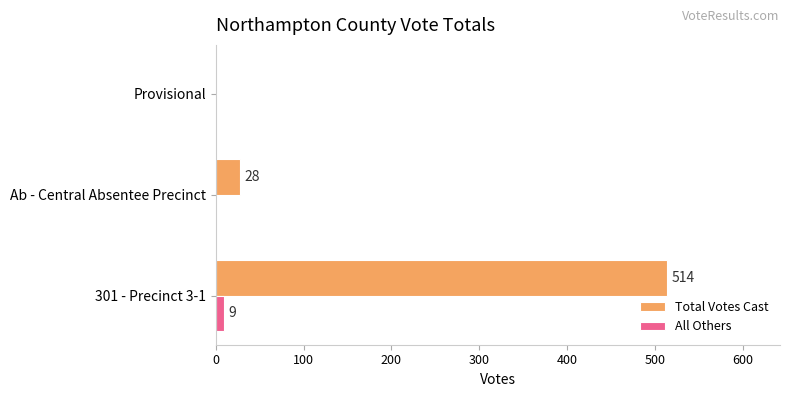

At which label is Total Votes Cast closest to 257?

Ab - Central Absentee Precinct